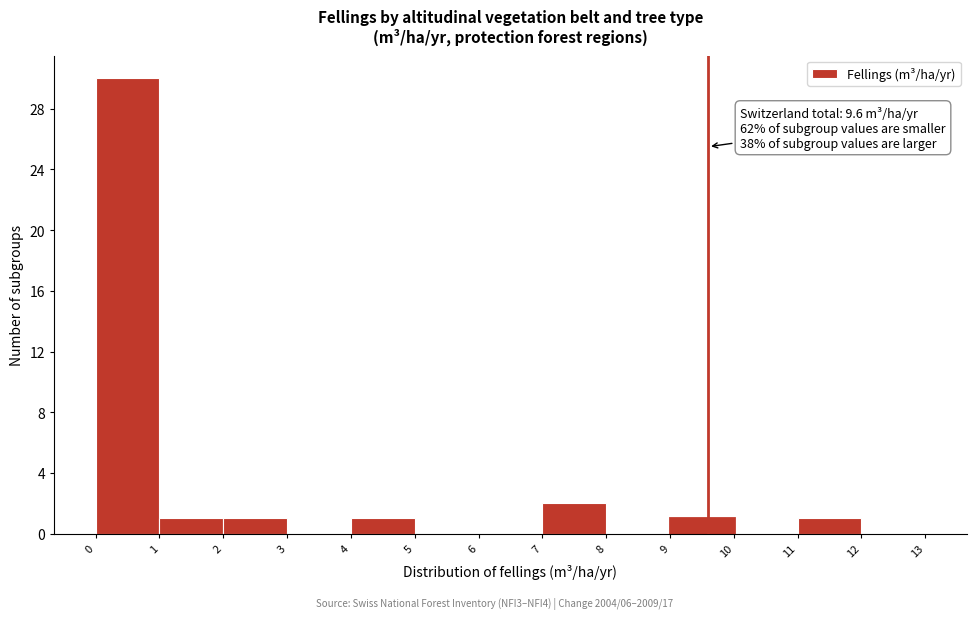

Which range on the x-axis has the tallest bar?

0 to 1